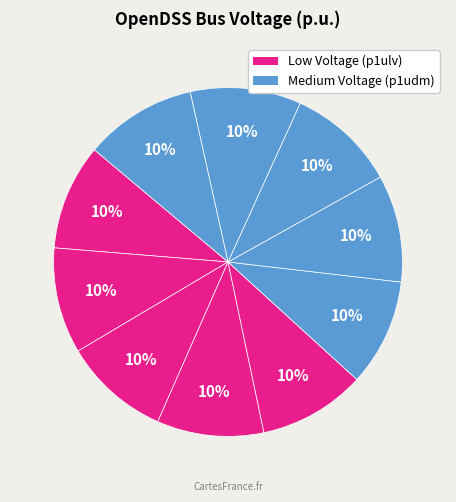

How many segments does this pie chart have?

10